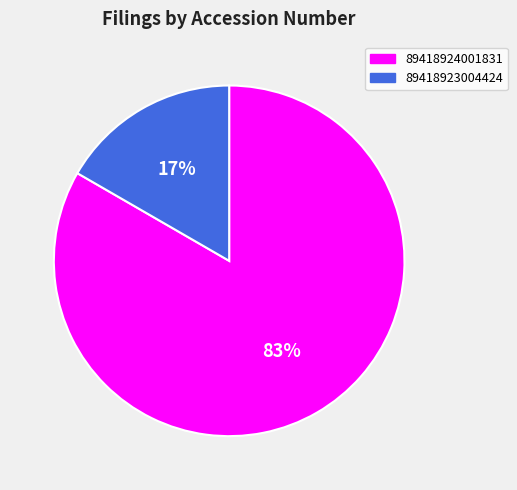

What is the smallest slice in the pie chart?

89418923004424